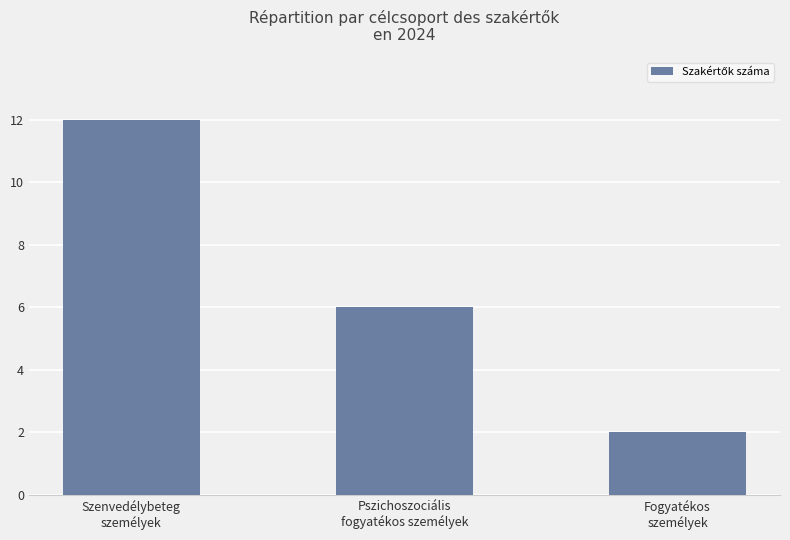

What position from the right is Szenvedélybeteg
személyek?

3